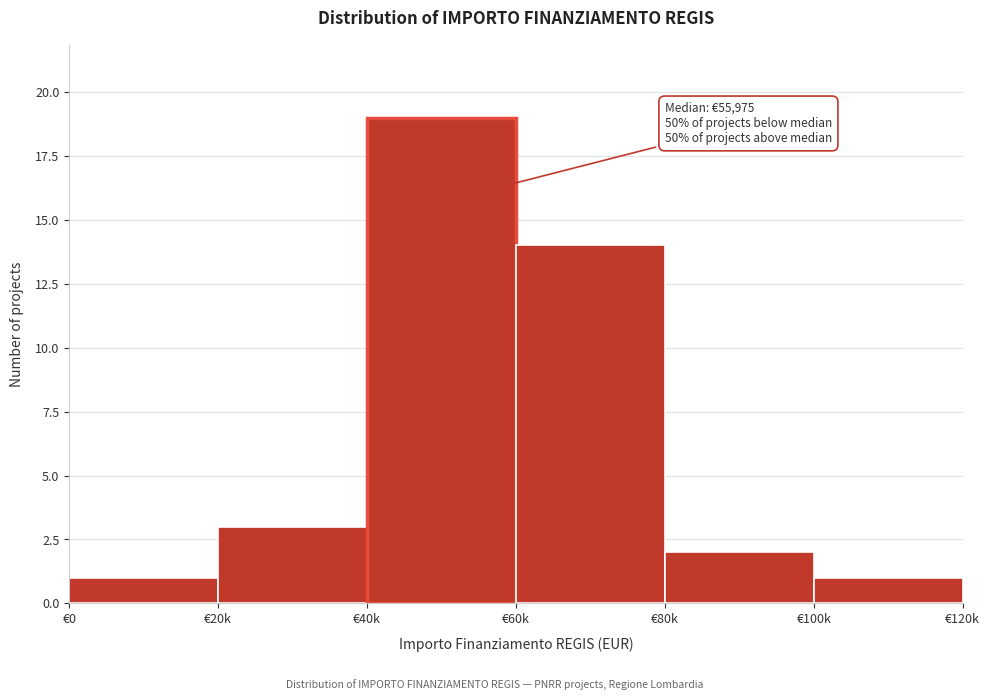

Reading right to left, transcribe all the data shown in this chart.

1	2	14	19	3	1